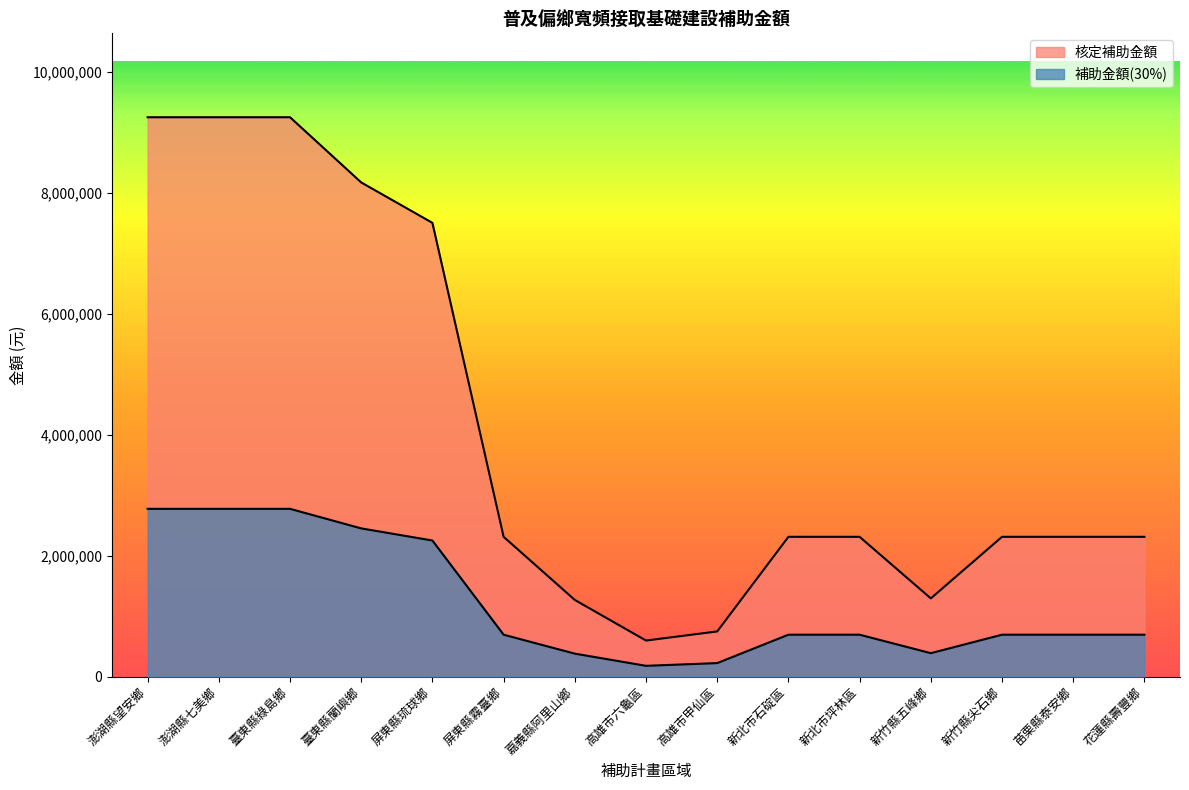

What is the label of the 2nd point from the left?

澎湖縣七美鄉